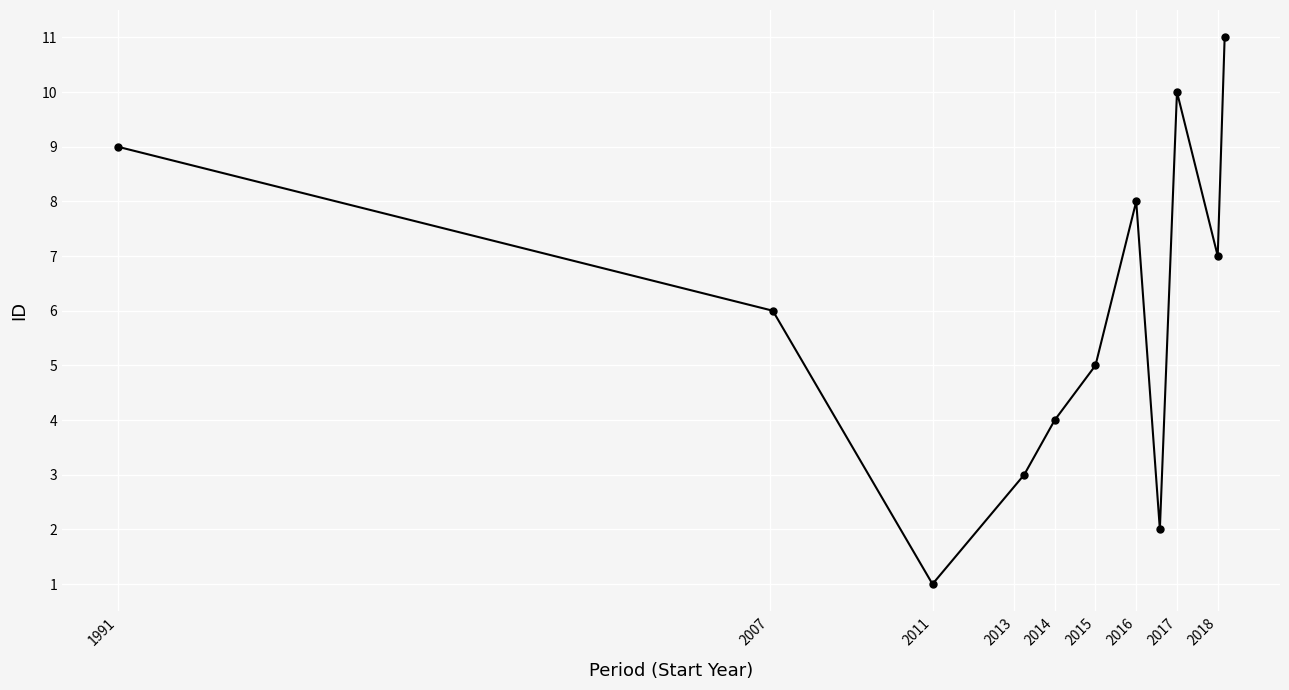

How many lines are shown in the chart?

1